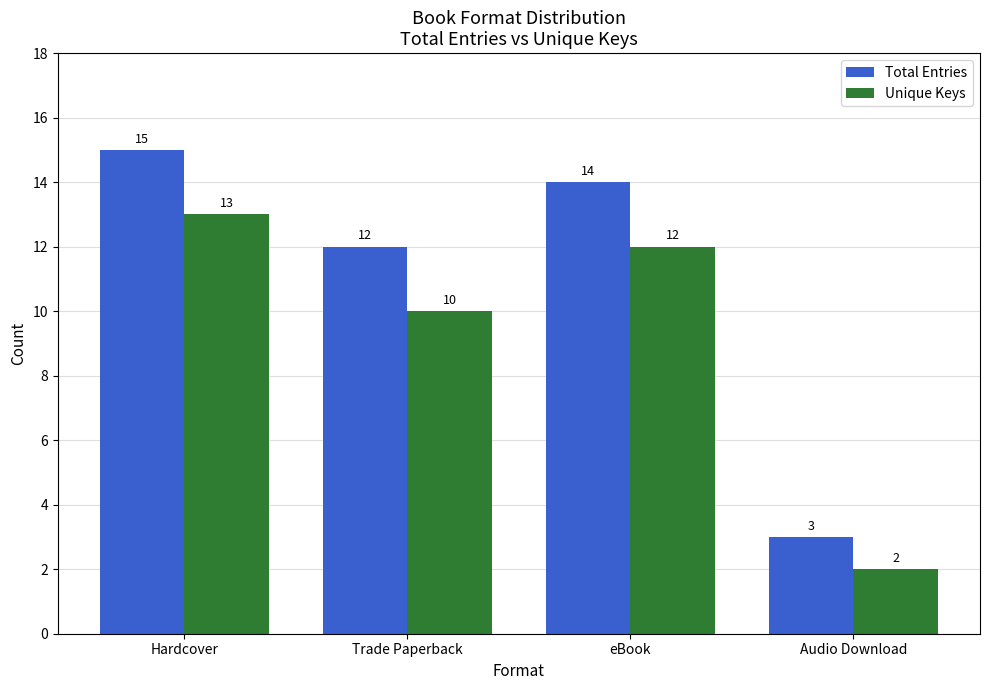

Rank the series by their maximum value, from lowest to highest.

Unique Keys, Total Entries